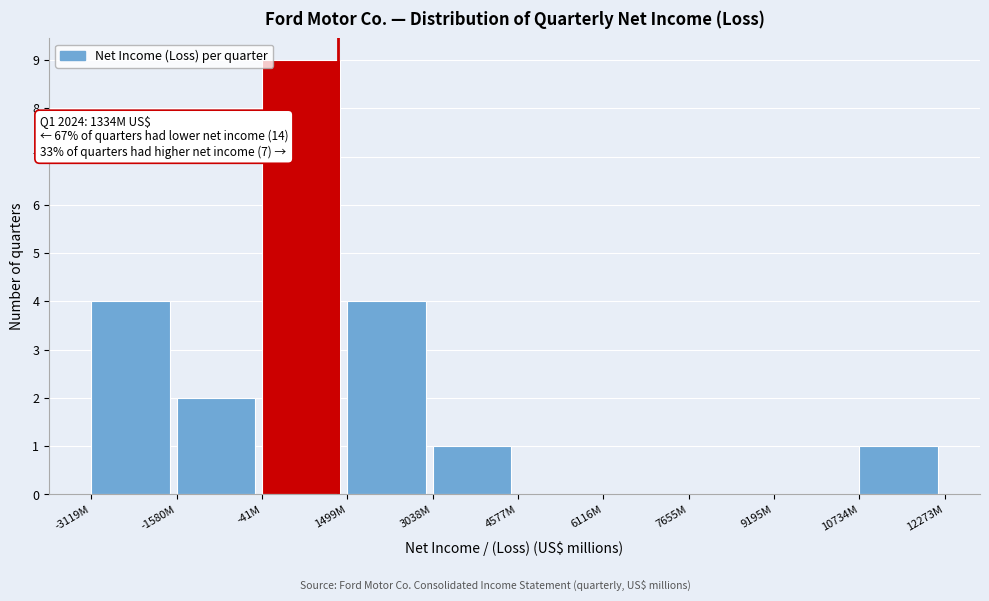

Reading left to right, what are all the values shown in this chart?

-3119M=4	-1580M=2	-41M=9	1499M=4	3038M=1	4577M=0	6116M=0	7655M=0	9195M=0	10734M=1